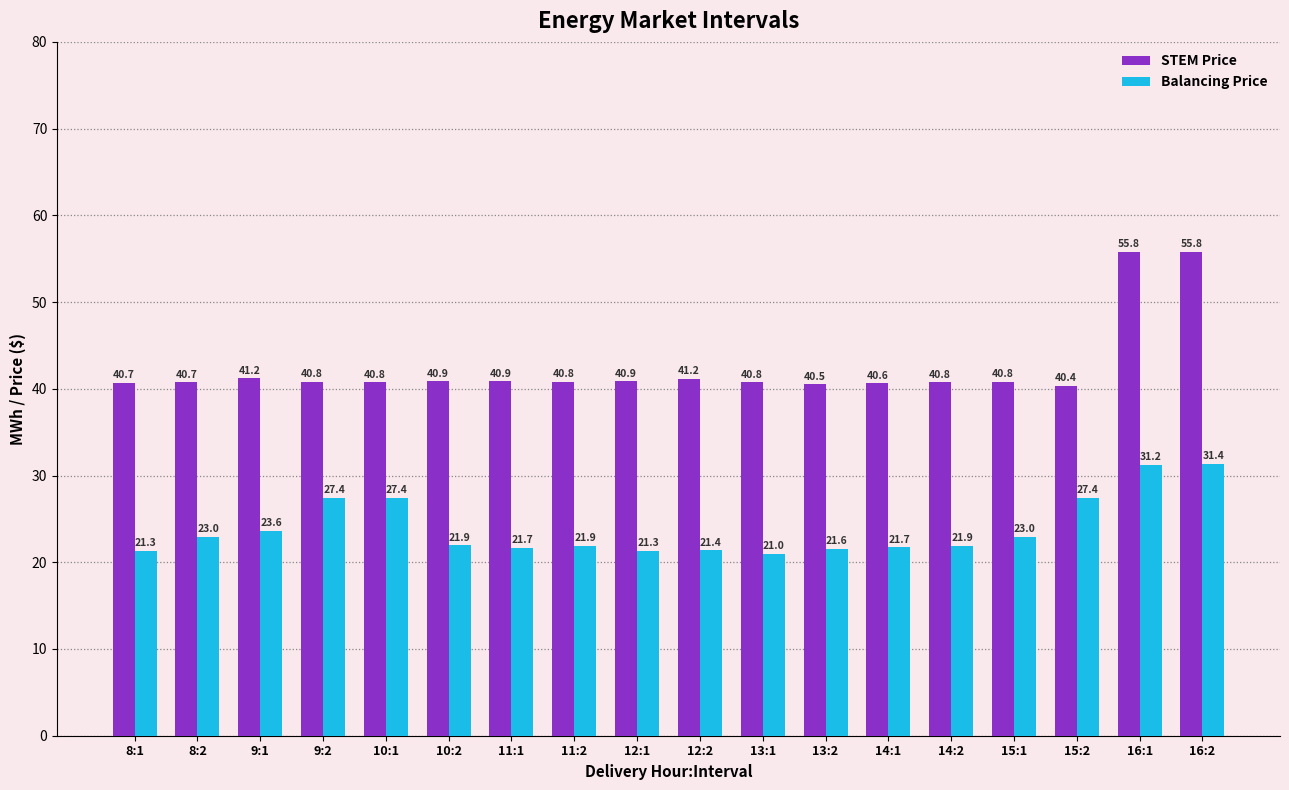

At how many categories does at least one series exceed 36?

18